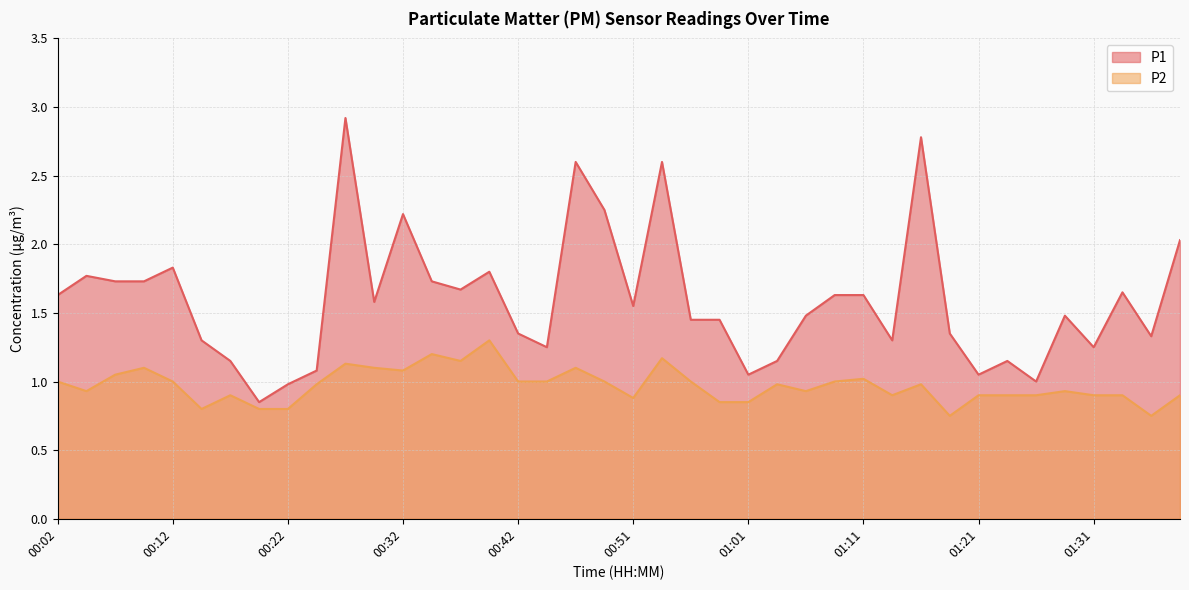

True or false: P1 and P2 intersect in this chart.

False